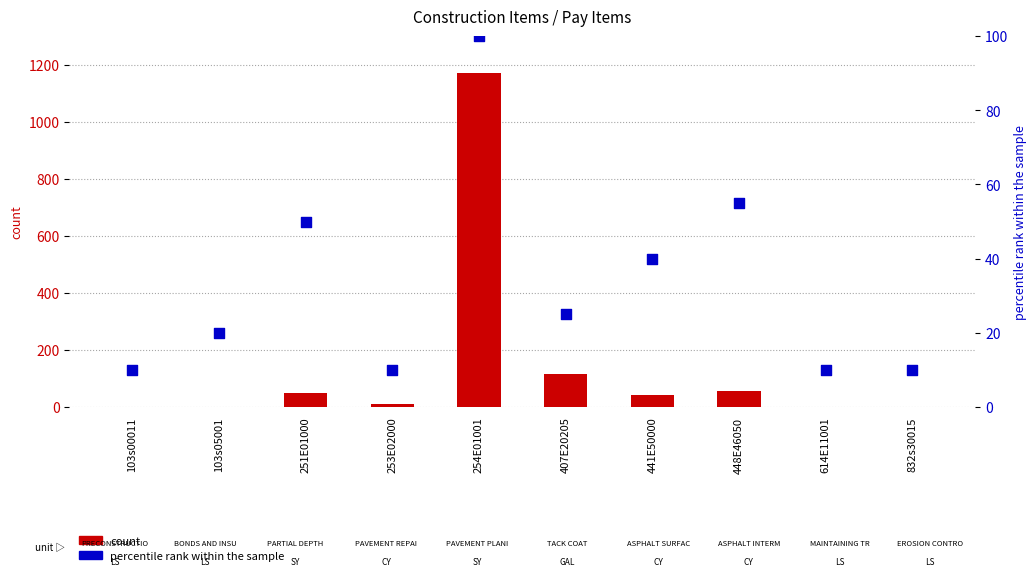

At which category is the sum across all series the highest?

254E01001